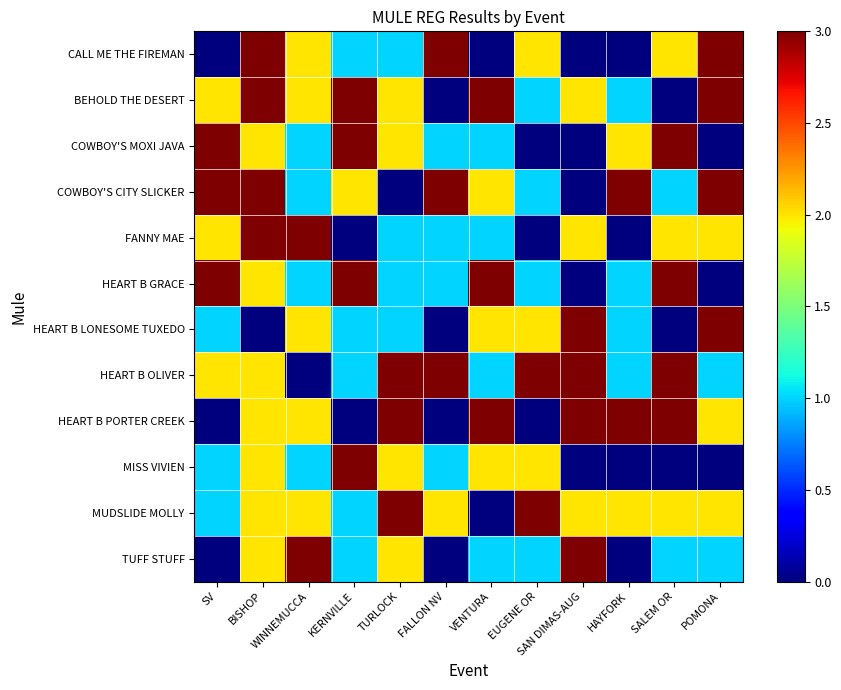

Reading left to right, list all the values displayed in this chart.

CALL ME THE FIREMAN: SV=0	BISHOP=3	WINNEMUCCA=2	KERNVILLE=1	TURLOCK=1	FALLON NV=3	VENTURA=0	EUGENE OR=2	SAN DIMAS-AUG=0	HAYFORK=0	SALEM OR=2	POMONA=3
BEHOLD THE DESERT: SV=2	BISHOP=3	WINNEMUCCA=2	KERNVILLE=3	TURLOCK=2	FALLON NV=0	VENTURA=3	EUGENE OR=1	SAN DIMAS-AUG=2	HAYFORK=1	SALEM OR=0	POMONA=3
COWBOY'S MOXI JAVA: SV=3	BISHOP=2	WINNEMUCCA=1	KERNVILLE=3	TURLOCK=2	FALLON NV=1	VENTURA=1	EUGENE OR=0	SAN DIMAS-AUG=0	HAYFORK=2	SALEM OR=3	POMONA=0
COWBOY'S CITY SLICKER: SV=3	BISHOP=3	WINNEMUCCA=1	KERNVILLE=2	TURLOCK=0	FALLON NV=3	VENTURA=2	EUGENE OR=1	SAN DIMAS-AUG=0	HAYFORK=3	SALEM OR=1	POMONA=3
FANNY MAE: SV=2	BISHOP=3	WINNEMUCCA=3	KERNVILLE=0	TURLOCK=1	FALLON NV=1	VENTURA=1	EUGENE OR=0	SAN DIMAS-AUG=2	HAYFORK=0	SALEM OR=2	POMONA=2
HEART B GRACE: SV=3	BISHOP=2	WINNEMUCCA=1	KERNVILLE=3	TURLOCK=1	FALLON NV=1	VENTURA=3	EUGENE OR=1	SAN DIMAS-AUG=0	HAYFORK=1	SALEM OR=3	POMONA=0
HEART B LONESOME TUXEDO: SV=1	BISHOP=0	WINNEMUCCA=2	KERNVILLE=1	TURLOCK=1	FALLON NV=0	VENTURA=2	EUGENE OR=2	SAN DIMAS-AUG=3	HAYFORK=1	SALEM OR=0	POMONA=3
HEART B OLIVER: SV=2	BISHOP=2	WINNEMUCCA=0	KERNVILLE=1	TURLOCK=3	FALLON NV=3	VENTURA=1	EUGENE OR=3	SAN DIMAS-AUG=3	HAYFORK=1	SALEM OR=3	POMONA=1
HEART B PORTER CREEK: SV=0	BISHOP=2	WINNEMUCCA=2	KERNVILLE=0	TURLOCK=3	FALLON NV=0	VENTURA=3	EUGENE OR=0	SAN DIMAS-AUG=3	HAYFORK=3	SALEM OR=3	POMONA=2
MISS VIVIEN: SV=1	BISHOP=2	WINNEMUCCA=1	KERNVILLE=3	TURLOCK=2	FALLON NV=1	VENTURA=2	EUGENE OR=2	SAN DIMAS-AUG=0	HAYFORK=0	SALEM OR=0	POMONA=0
MUDSLIDE MOLLY: SV=1	BISHOP=2	WINNEMUCCA=2	KERNVILLE=1	TURLOCK=3	FALLON NV=2	VENTURA=0	EUGENE OR=3	SAN DIMAS-AUG=2	HAYFORK=2	SALEM OR=2	POMONA=2
TUFF STUFF: SV=0	BISHOP=2	WINNEMUCCA=3	KERNVILLE=1	TURLOCK=2	FALLON NV=0	VENTURA=1	EUGENE OR=1	SAN DIMAS-AUG=3	HAYFORK=0	SALEM OR=1	POMONA=1